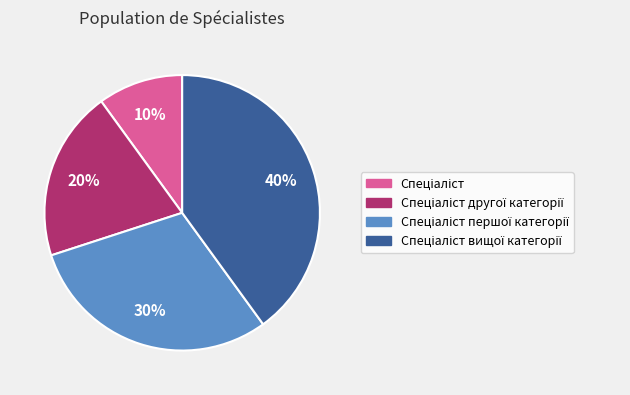

Does any single category account for the majority?

No